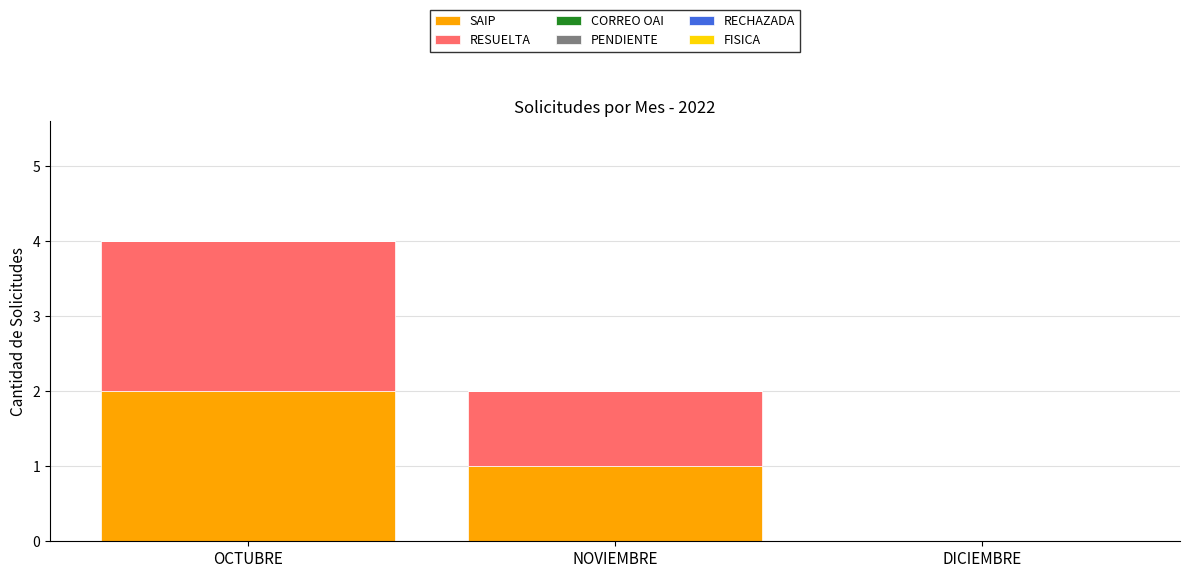

How many data points does each series have?

3